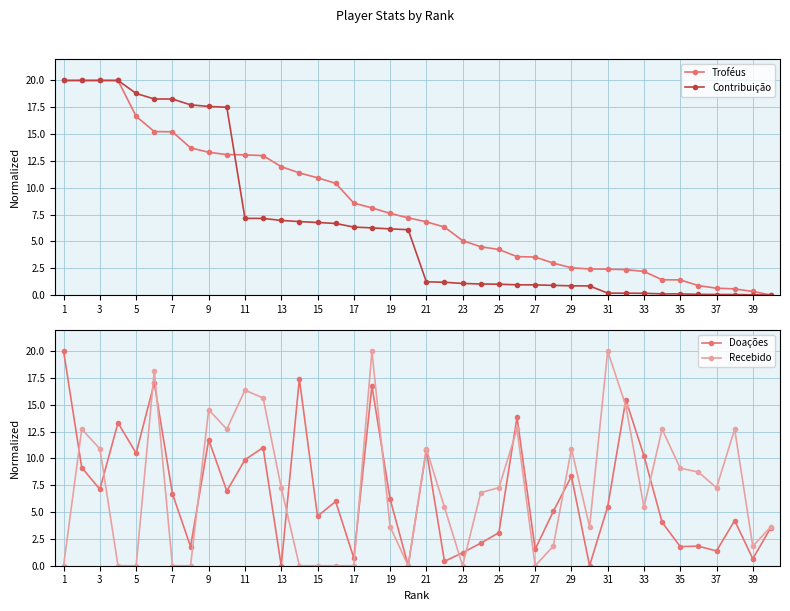

Read the Recebido value at 35.

9.1